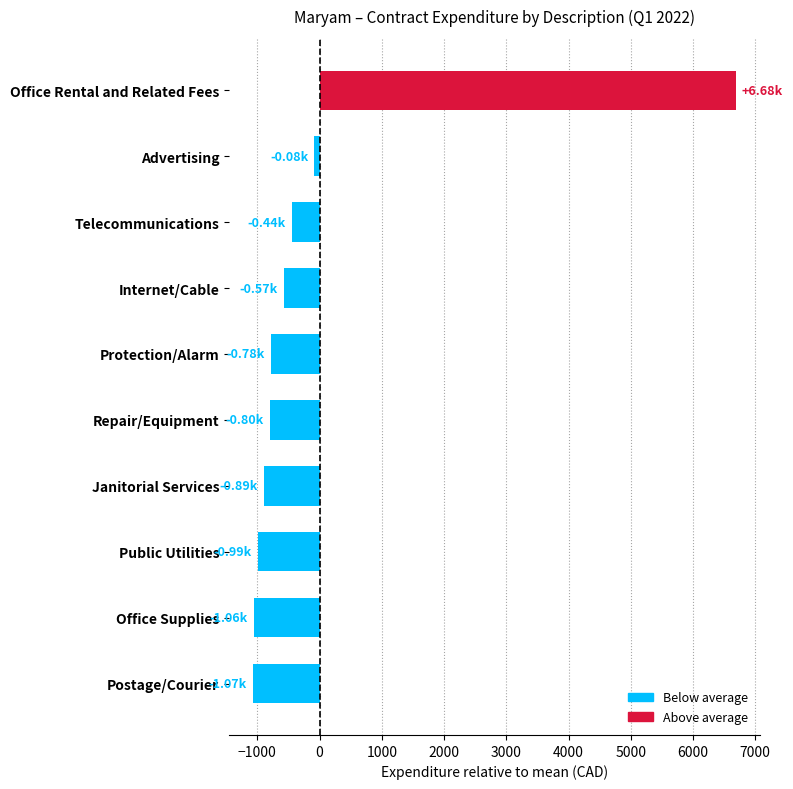

What is the change in value from Postage/Courier to Repair/Equipment?

+264.9